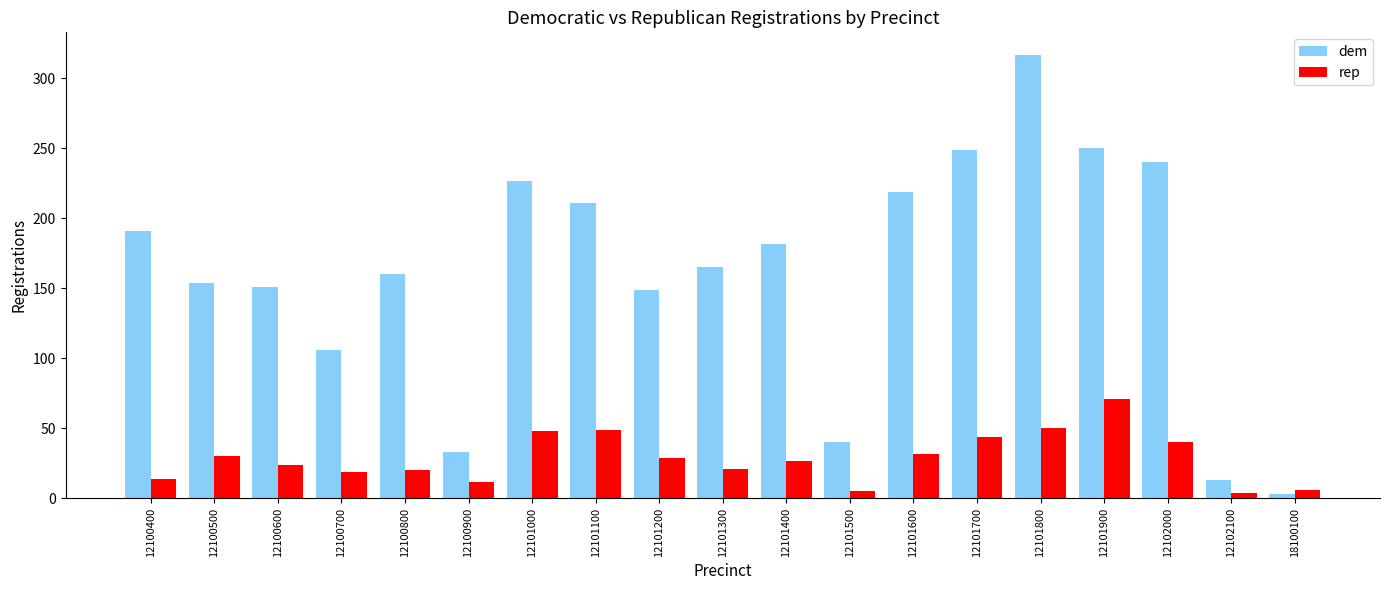

List the series in order of their overall mean, highest first.

dem, rep